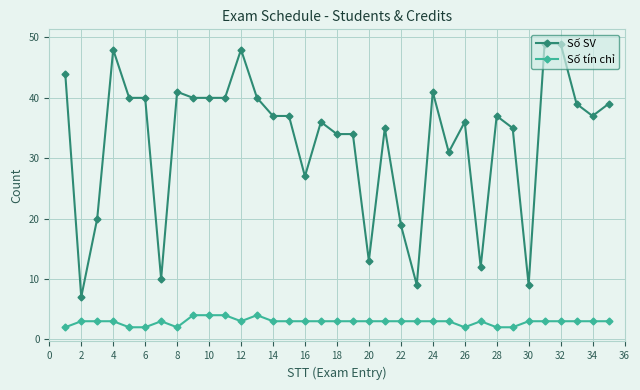

True or false: Số tín chỉ has more than 0 interior local peaks.

True